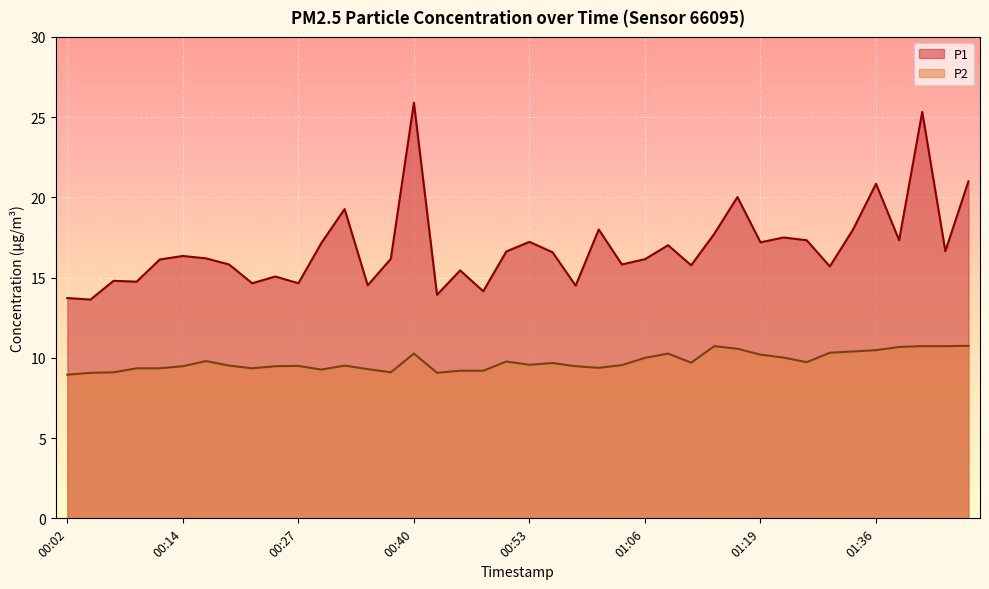

In P2, how many points are higher than both neighbors (excluding endpoints)?

8